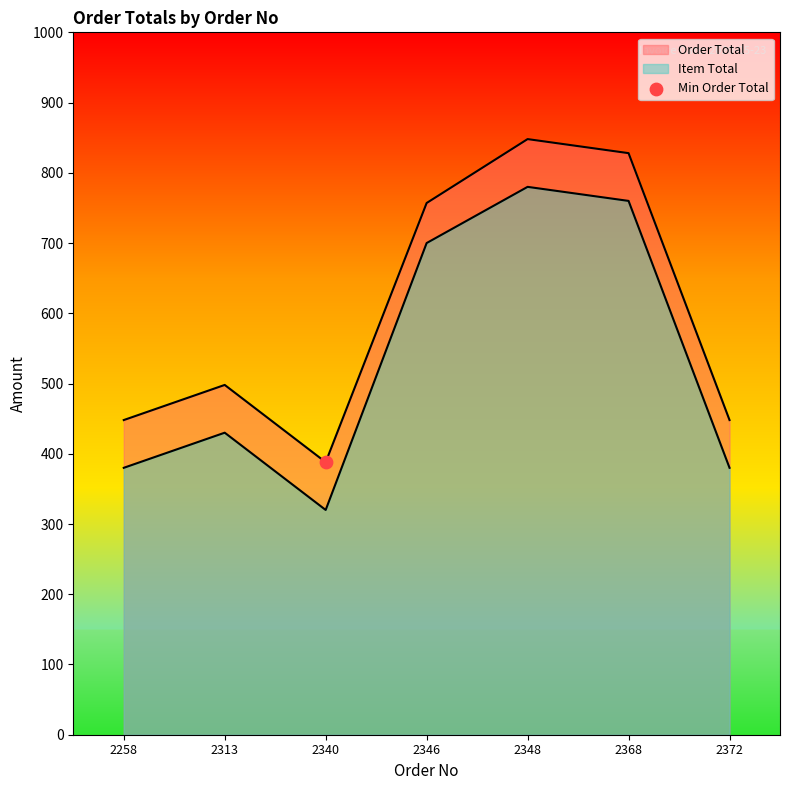

At which category is the sum across all series the highest?

2348